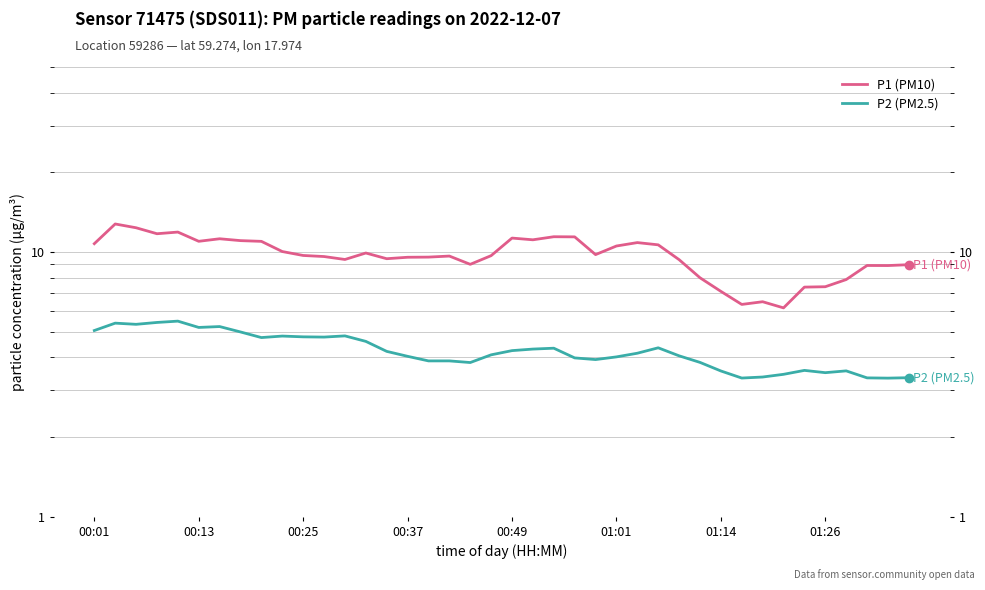

What position from the right is 22?

18